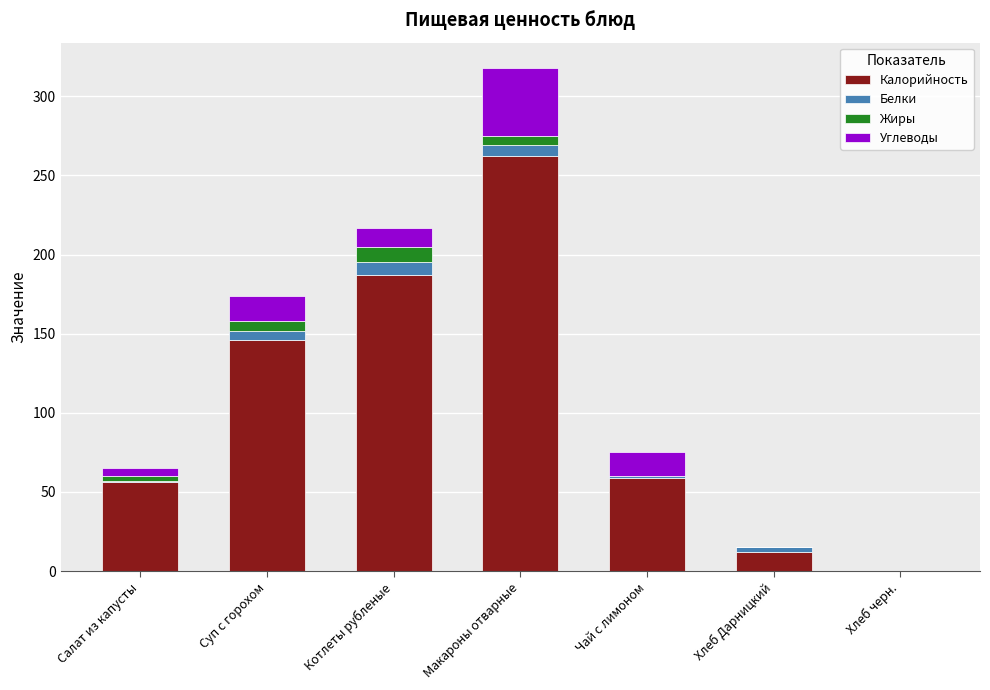

Are the bars horizontal?

No